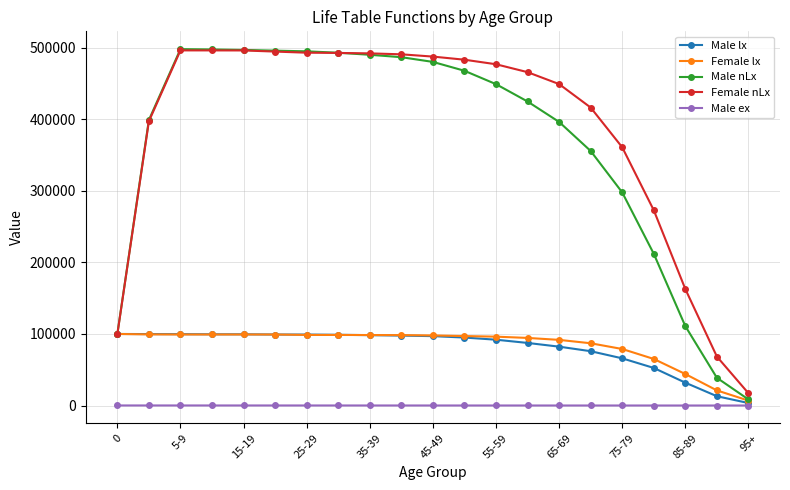

What is the maximum value shown in the chart?

498142.0